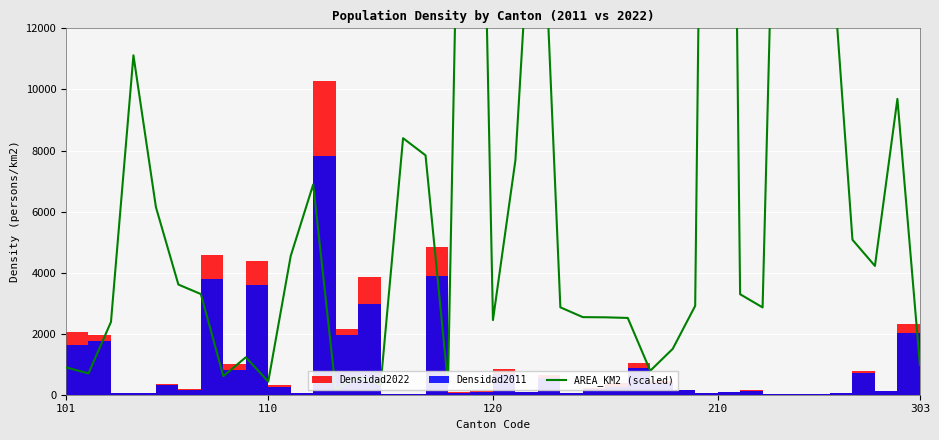

True or false: the data shows 1518.9 at 120.

False